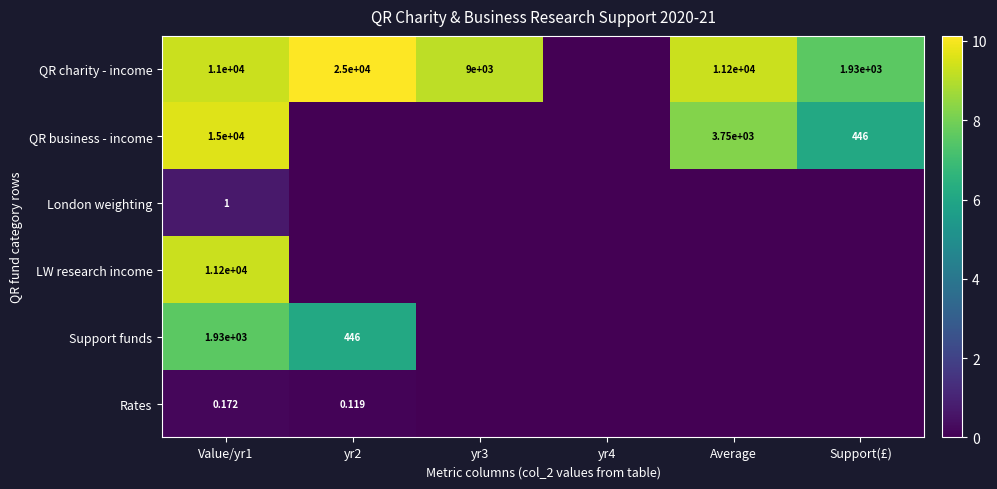

Rank the series by their maximum value, from lowest to highest.

Rates, London weighting, Support funds, LW research income, QR business - income, QR charity - income